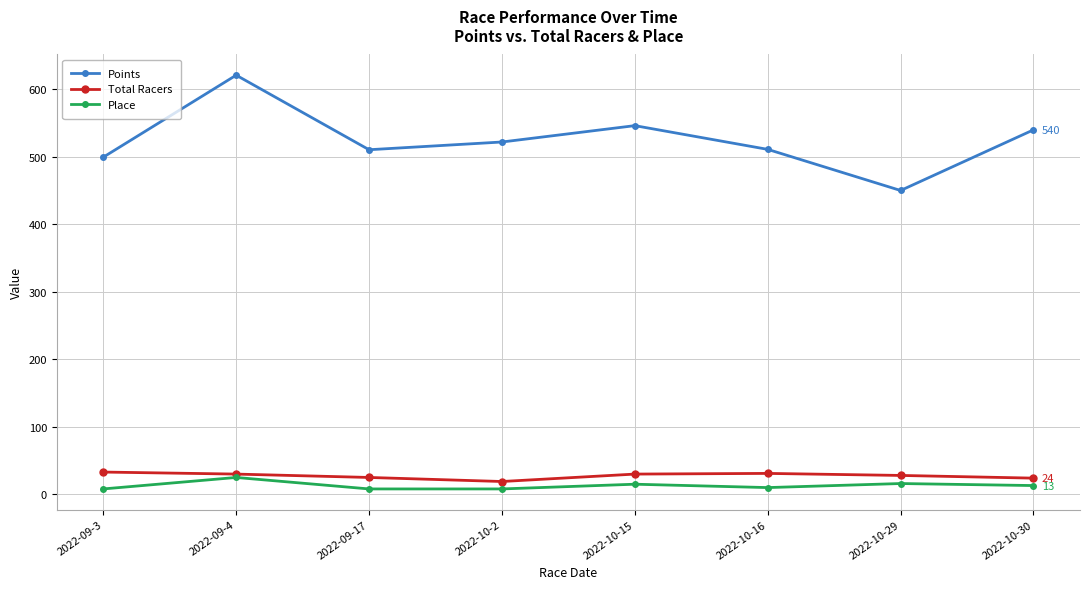

What is the difference between the highest and lowest values at 2022-10-16?

501.1